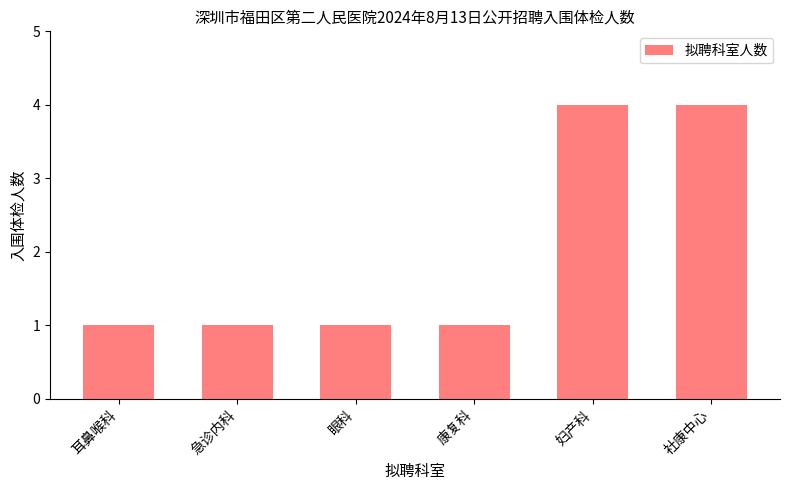

Reading left to right, what are all the values shown in this chart?

1	1	1	1	4	4